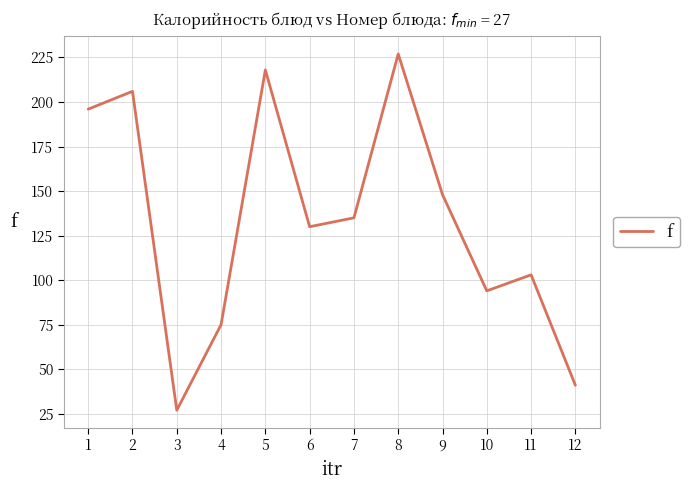

True or false: there are more than 2 points higher than both neighbors.

True